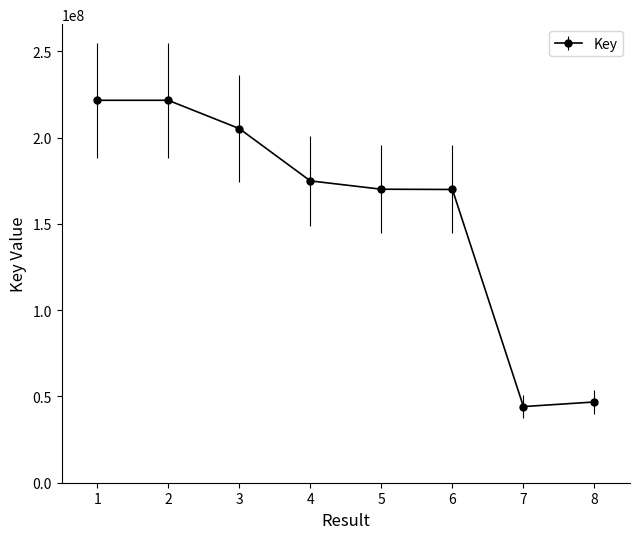

How many lines are shown in the chart?

1